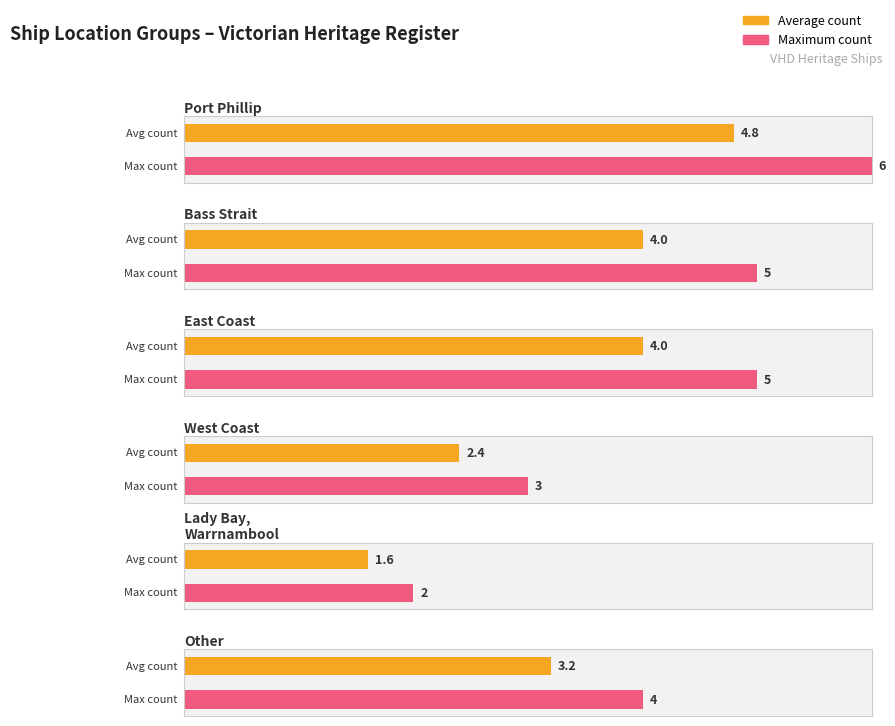

How many values are between 3 and 5?

4